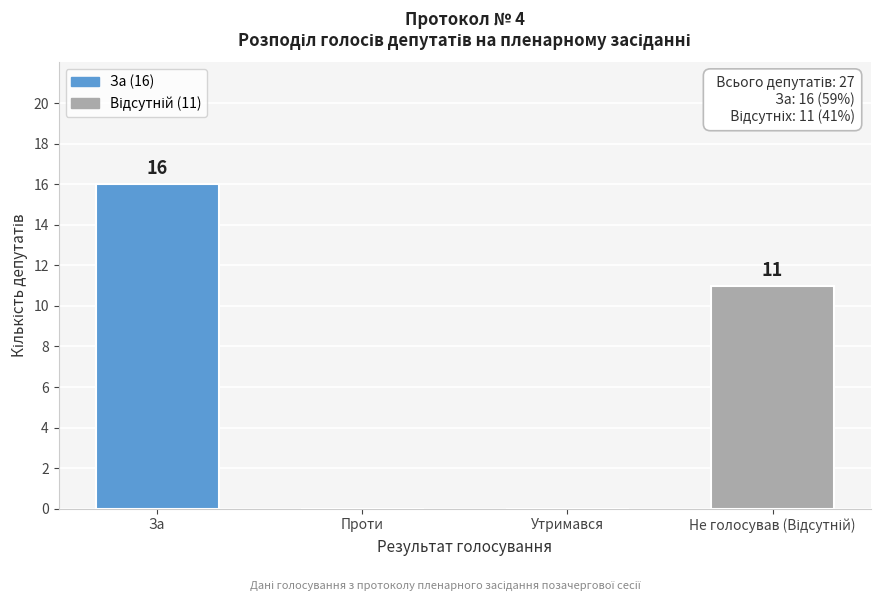

At which label does the data first exceed 11?

За